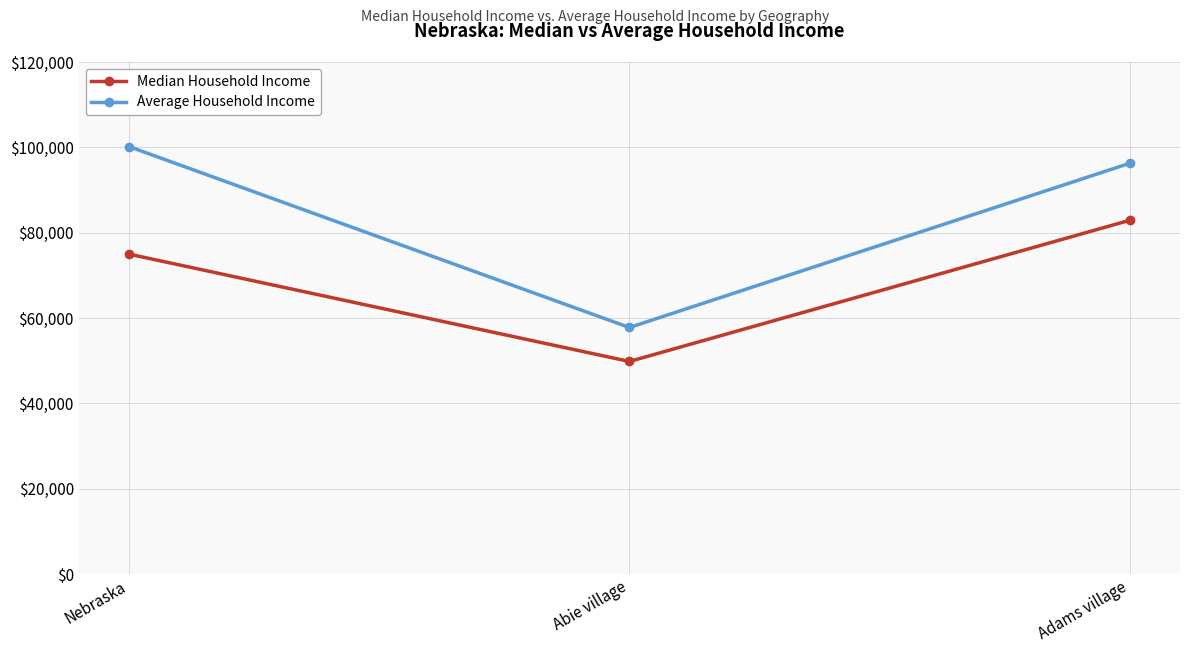

How many values in the Average Household Income series are below 96281?

1